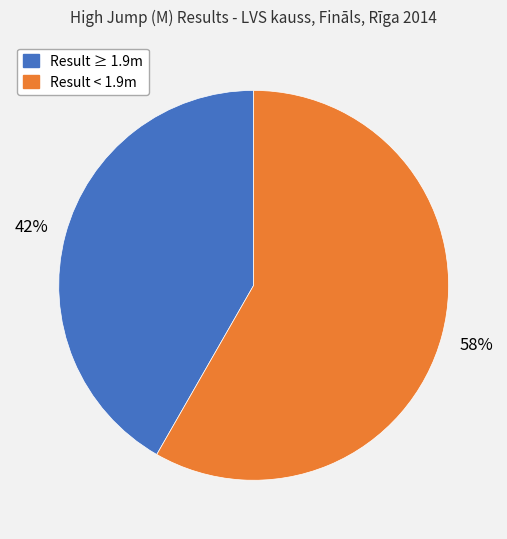

Is there a majority slice in this chart?

Yes